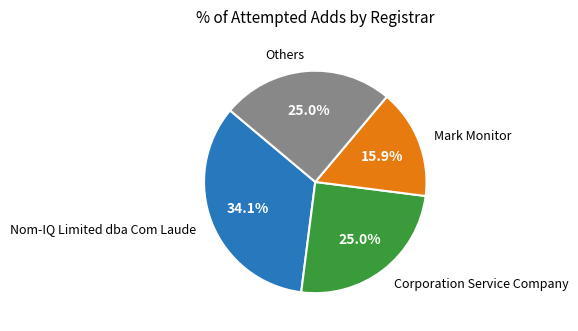

Which category has the smallest portion of the pie?

Mark Monitor